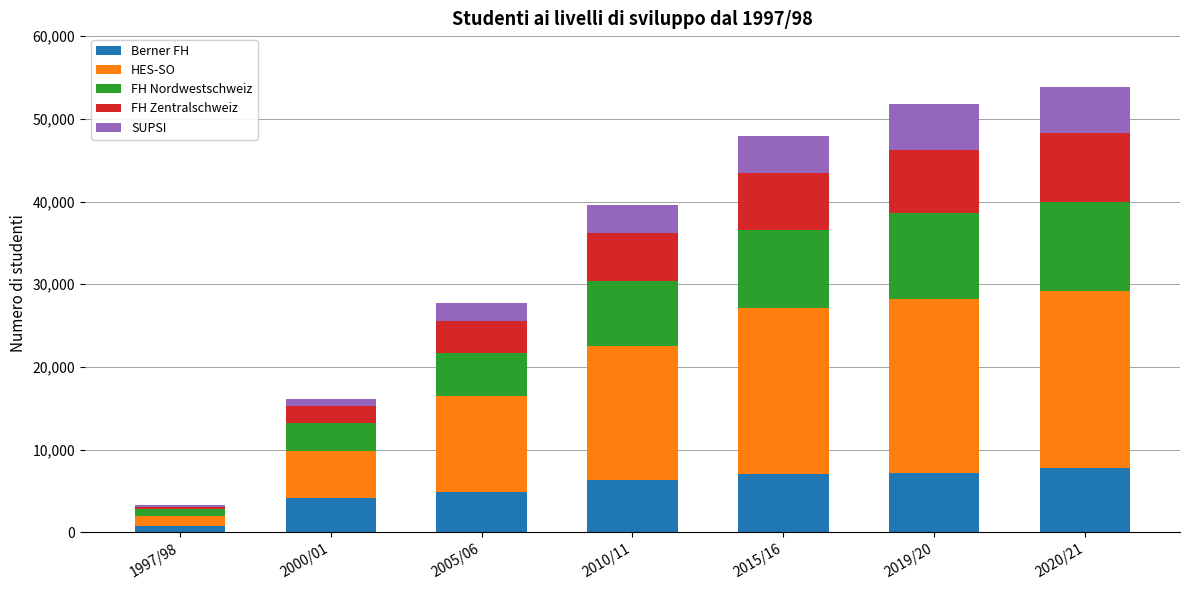

How many values in the Berner FH series are below 6369?

3